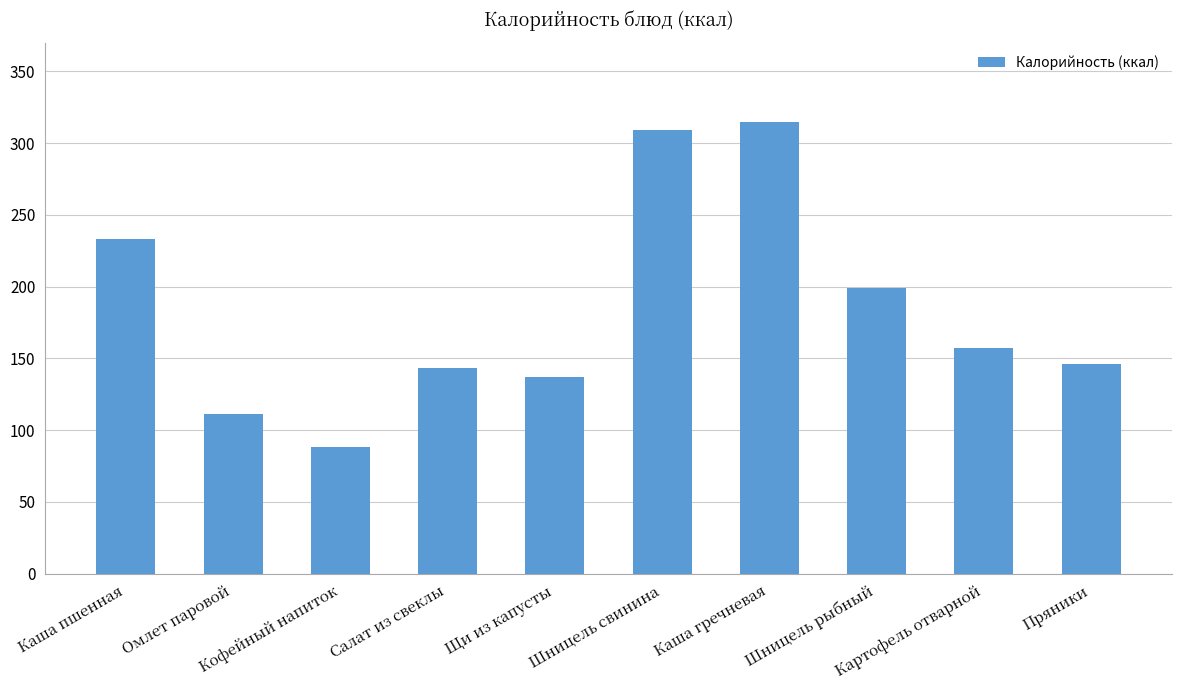

What is the maximum value shown in the chart?

315